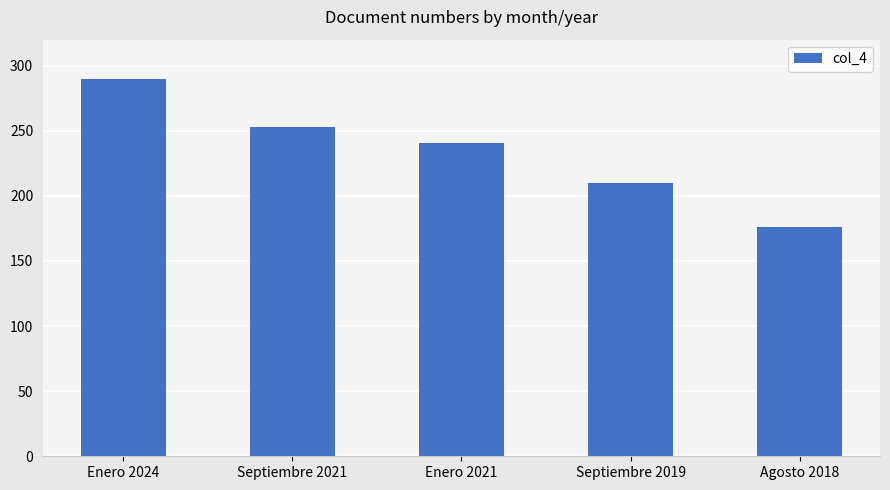

How many bars are there in total?

5